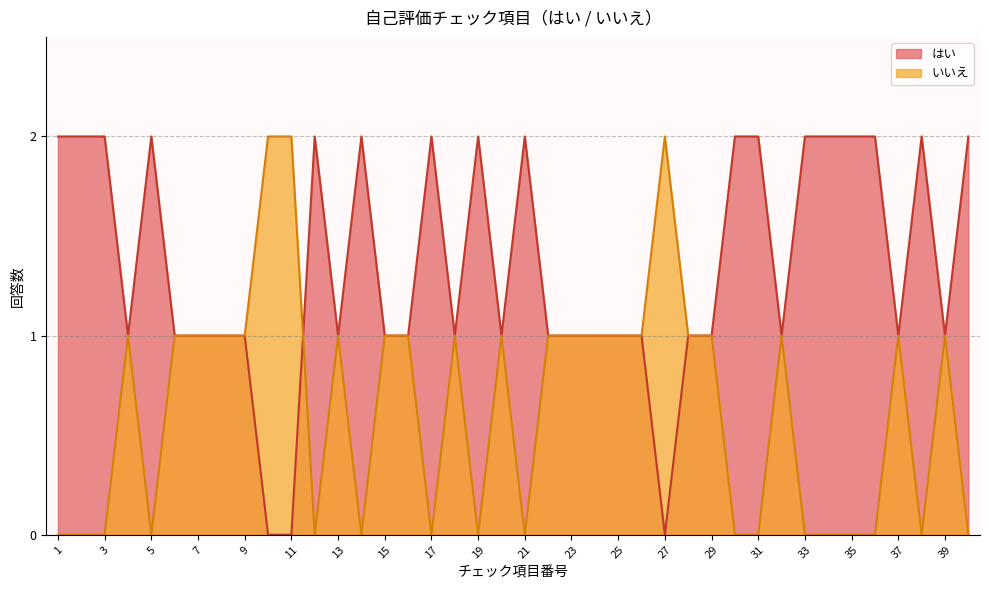

Reading left to right, transcribe all the data shown in this chart.

はい: 1=2	2=2	3=2	4=1	5=2	6=1	7=1	8=1	9=1	10=0	11=0	12=2	13=1	14=2	15=1	16=1	17=2	18=1	19=2	20=1	21=2	22=1	23=1	24=1	25=1	26=1	27=0	28=1	29=1	30=2	31=2	32=1	33=2	34=2	35=2	36=2	37=1	38=2	39=1	40=2
いいえ: 1=0	2=0	3=0	4=1	5=0	6=1	7=1	8=1	9=1	10=2	11=2	12=0	13=1	14=0	15=1	16=1	17=0	18=1	19=0	20=1	21=0	22=1	23=1	24=1	25=1	26=1	27=2	28=1	29=1	30=0	31=0	32=1	33=0	34=0	35=0	36=0	37=1	38=0	39=1	40=0